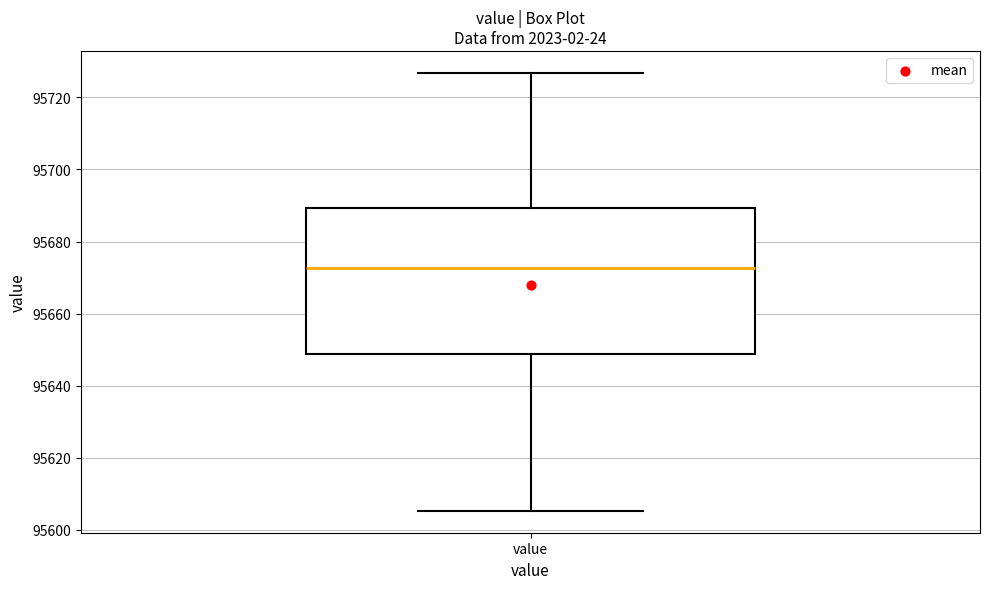

Where does the lower whisker of the box for value end on the y-axis? The values are not printed on the chart, so give them approximately, as read against the axis.

95606